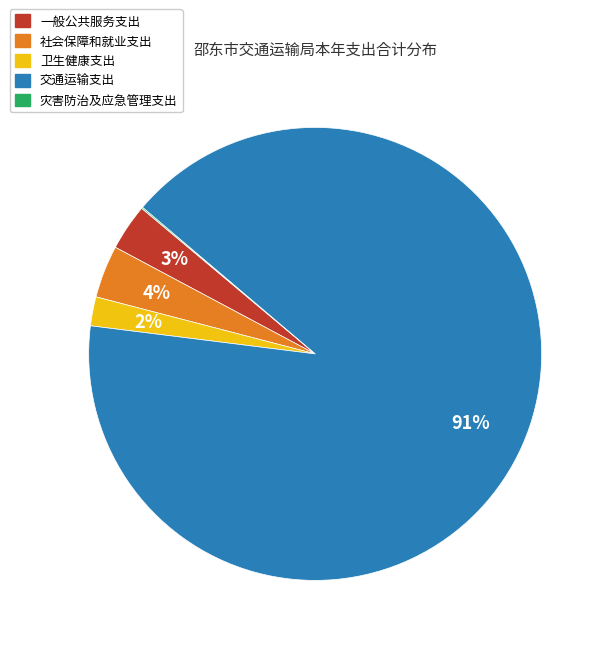

What is the largest slice in the pie chart?

交通运输支出